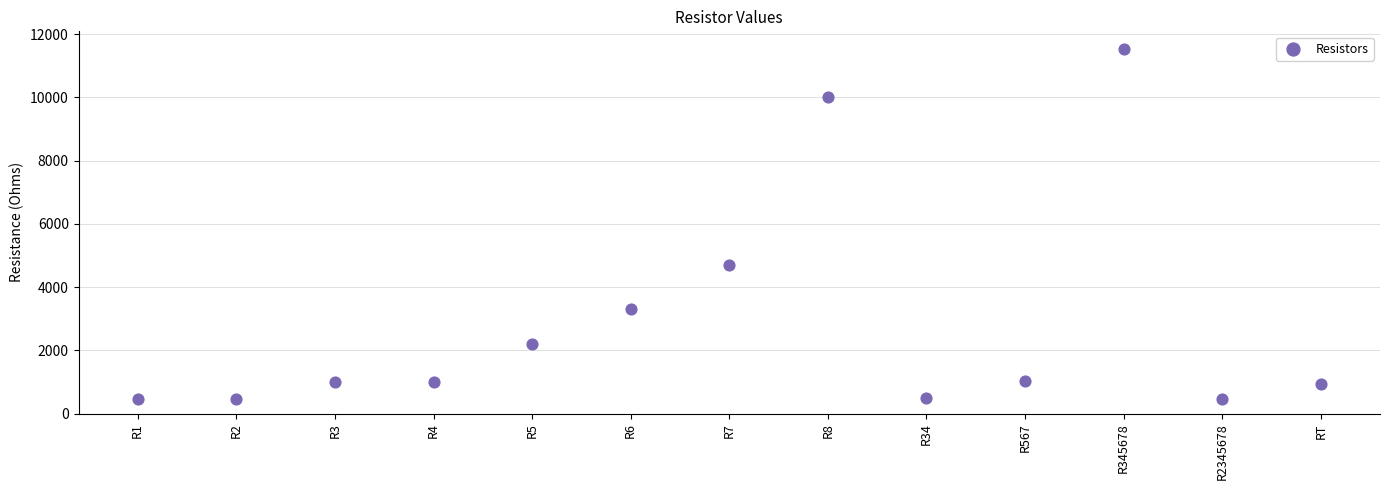

What is the range of Y values (max minus min)?

11079.0